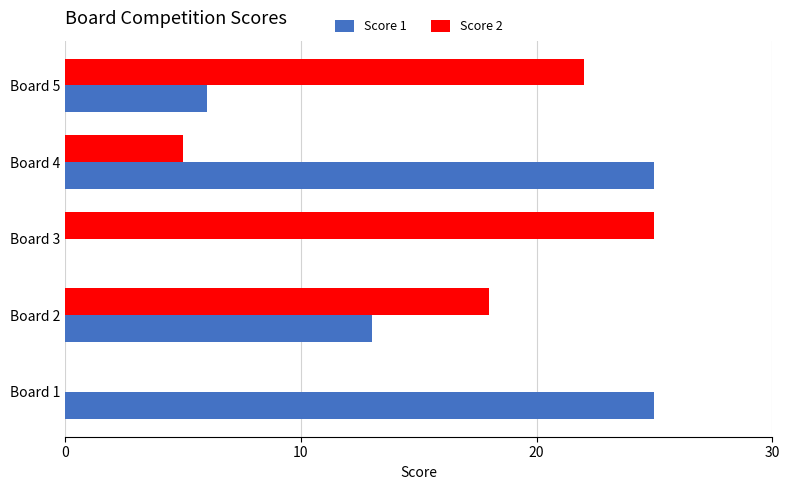

How many series are shown in this chart?

2